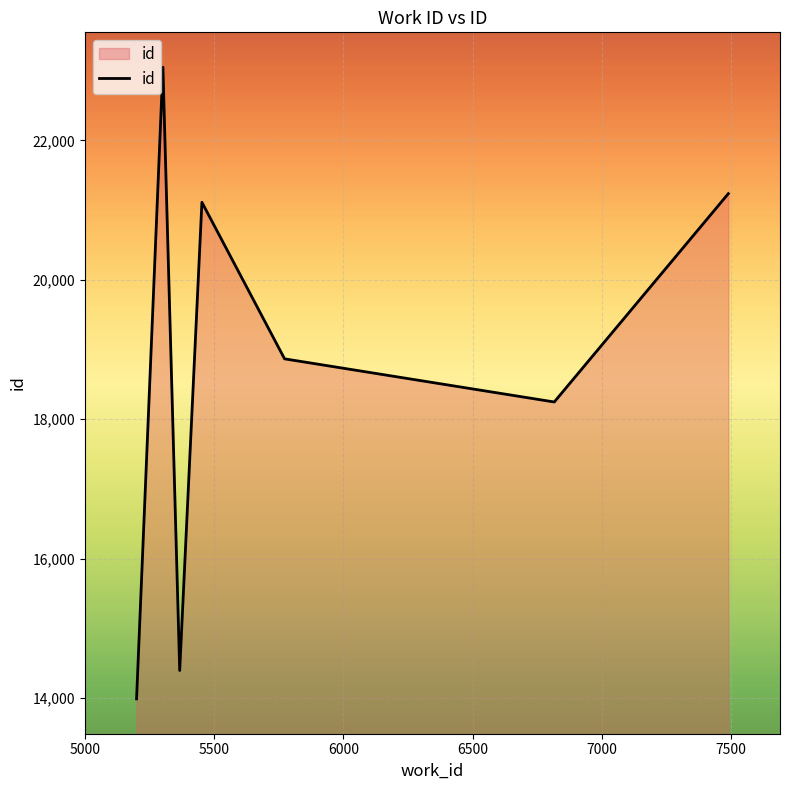

True or false: there are more than 2 points higher than both neighbors.

False